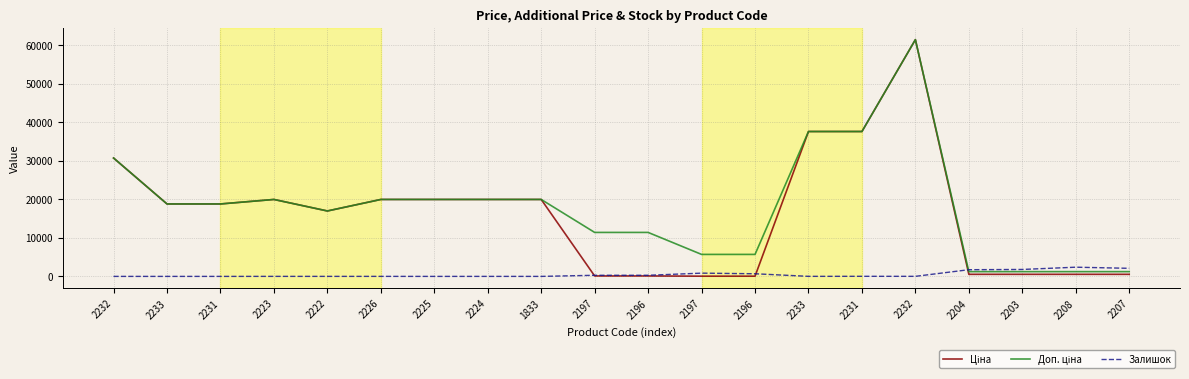

Does the chart have visible grid lines?

Yes